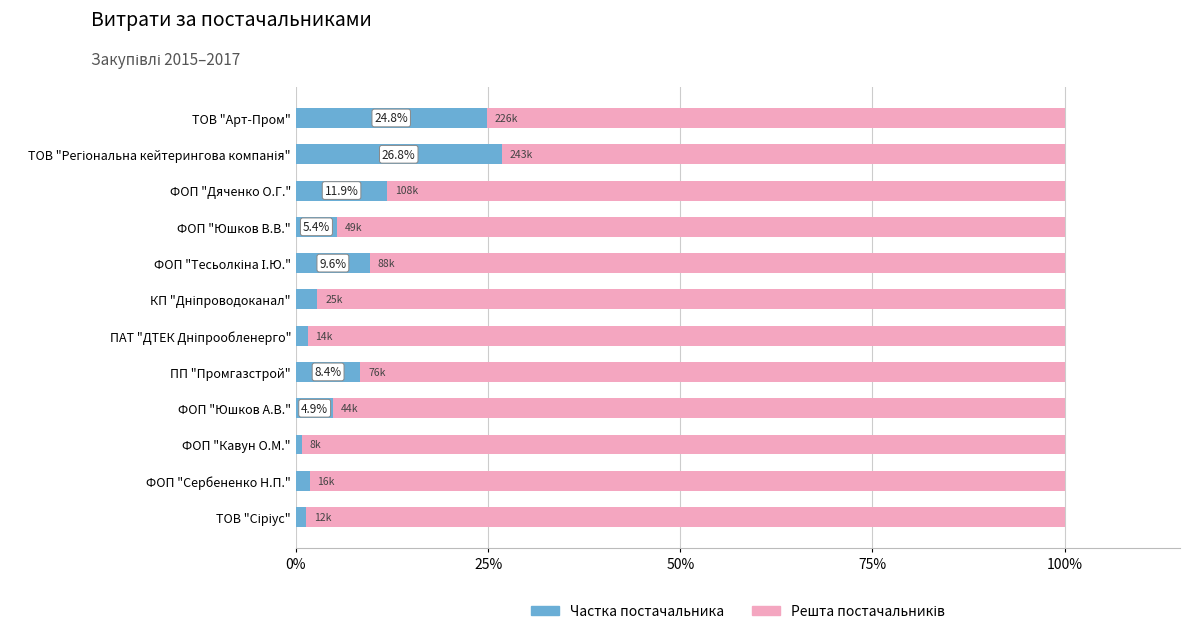

What is the highest value of the Частка постачальника series?

26.8